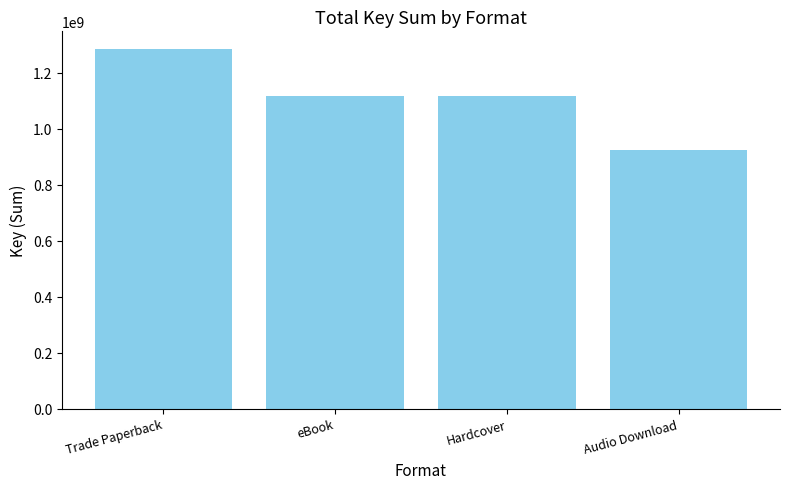

Reading left to right, list all the values displayed in this chart.

1283118730	1117341781	1117341781	923490346